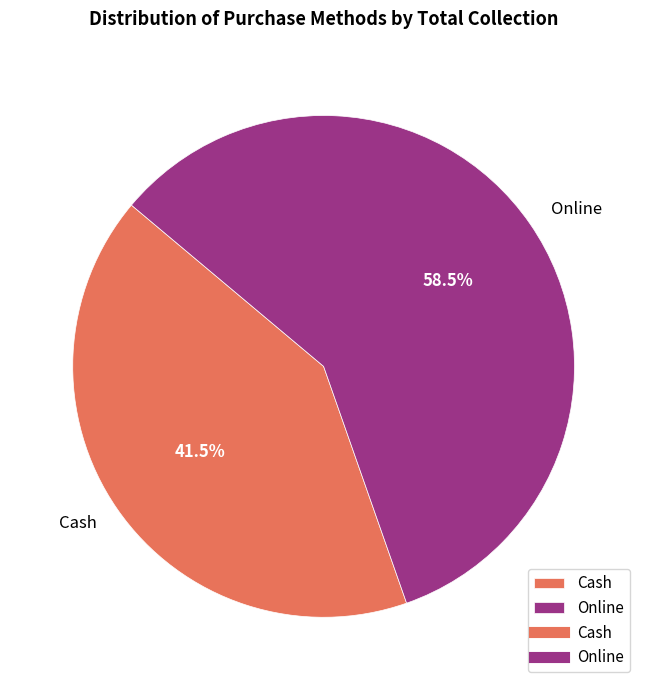

What is the majority slice?

Online